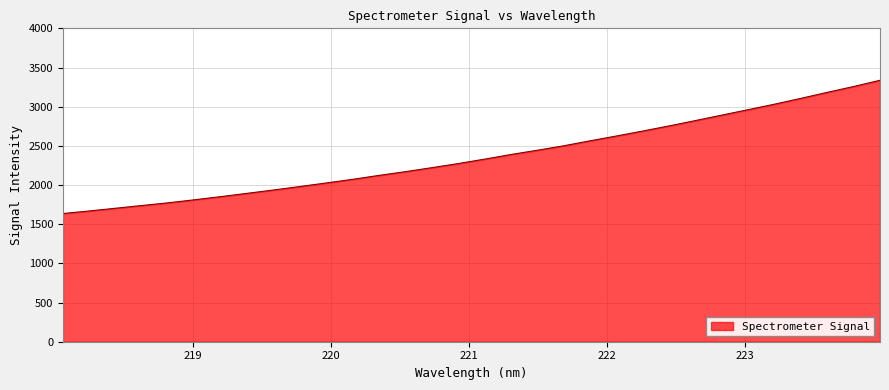

What is the smallest value displayed?

1636.5